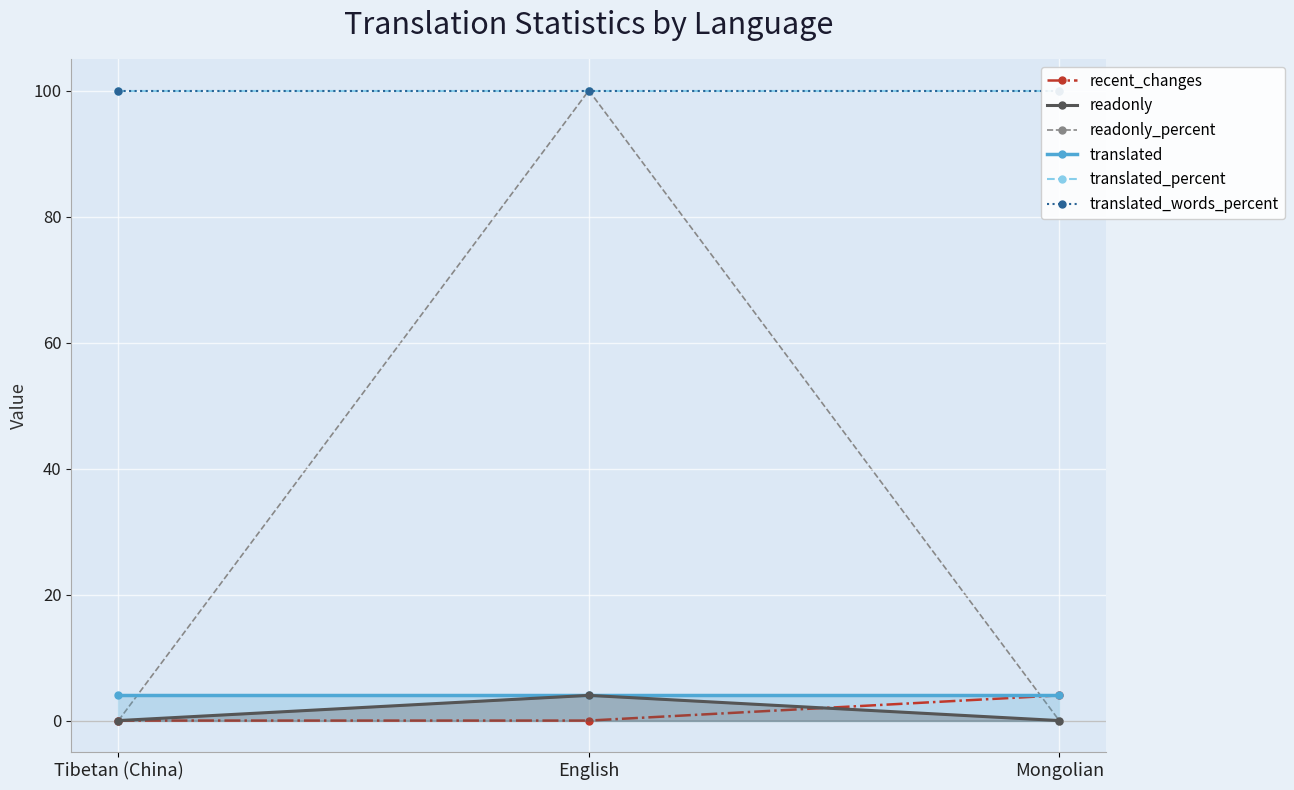

What are all the series names shown in the legend?

recent_changes, readonly, readonly_percent, translated, translated_percent, translated_words_percent